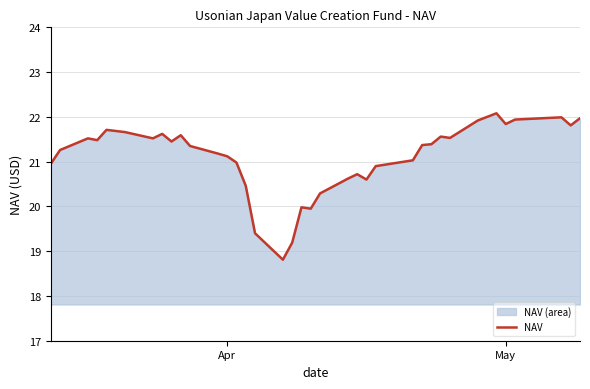

How many lines are shown in the chart?

1